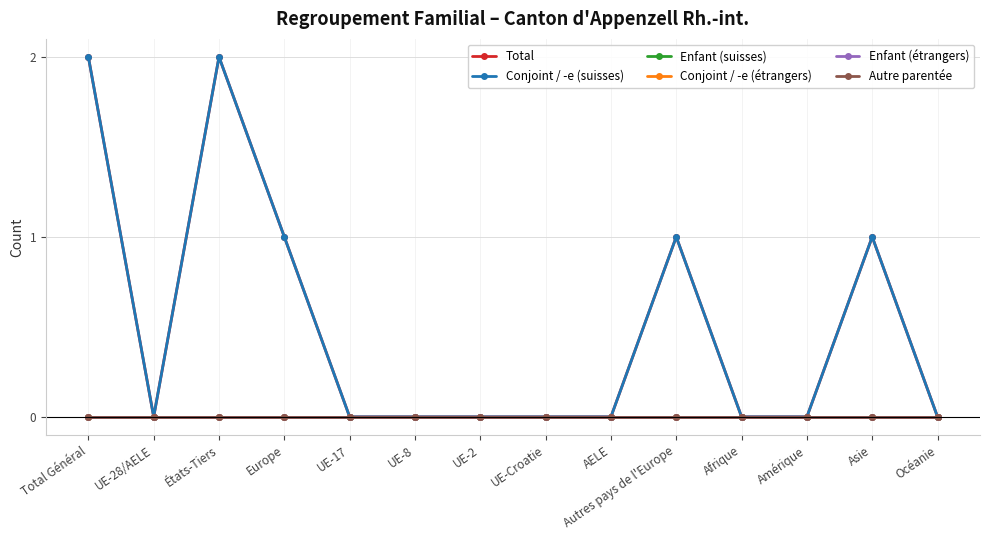

Is this an area chart (filled region under the line)?

No